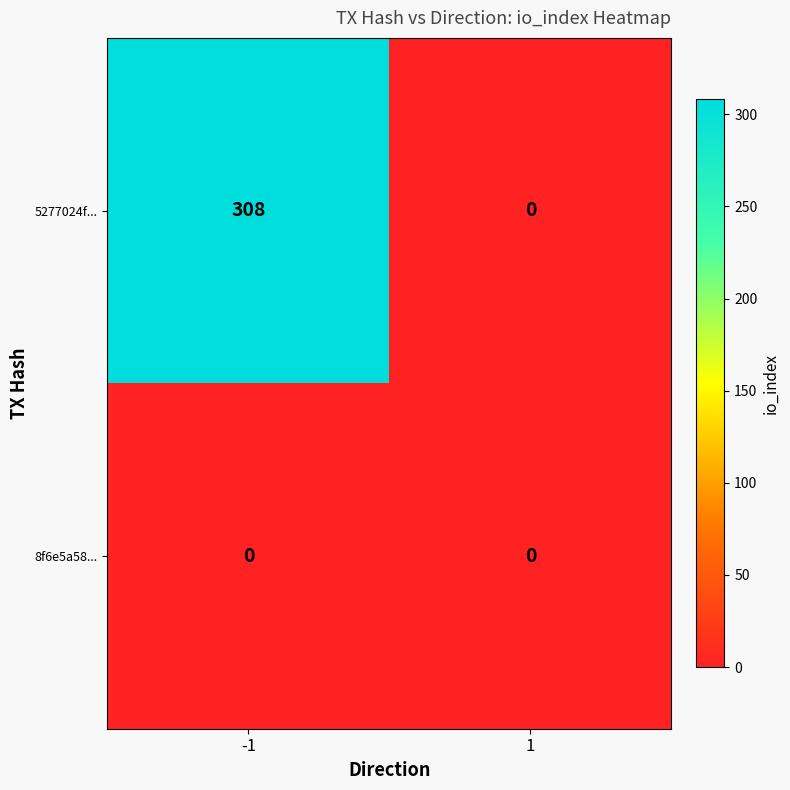

The value of 5277024f... at -1 is 308. True or false?

True